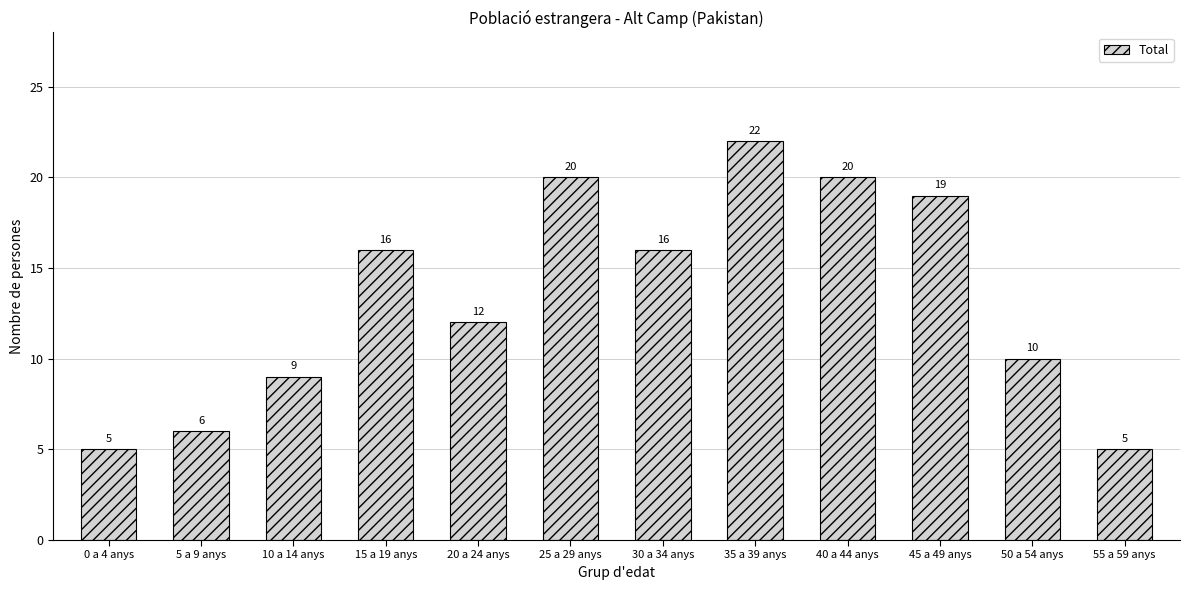

What is the maximum value shown in the chart?

22